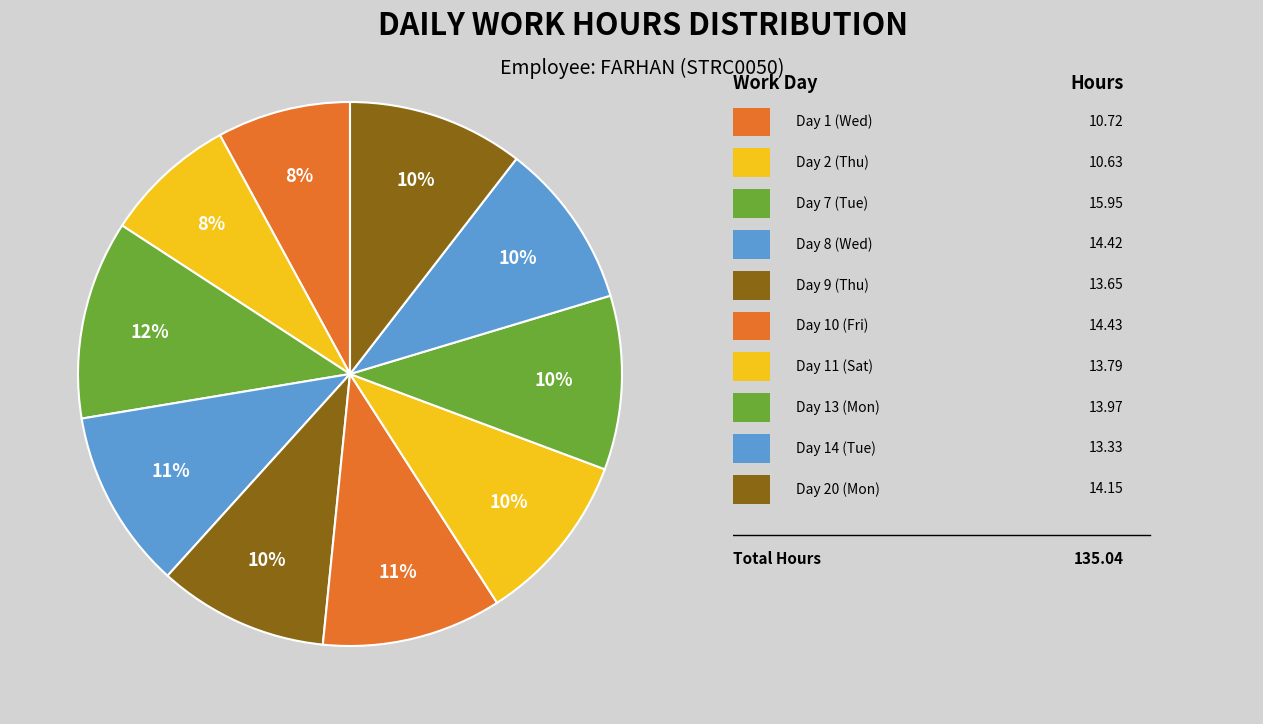

Which category has the biggest portion of the pie?

Day 7 (Tue)